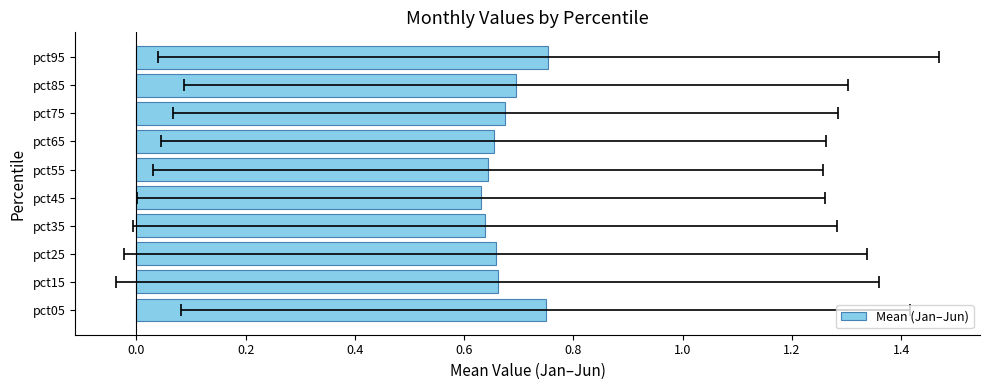

Count the values in the range 0 to 1.

10